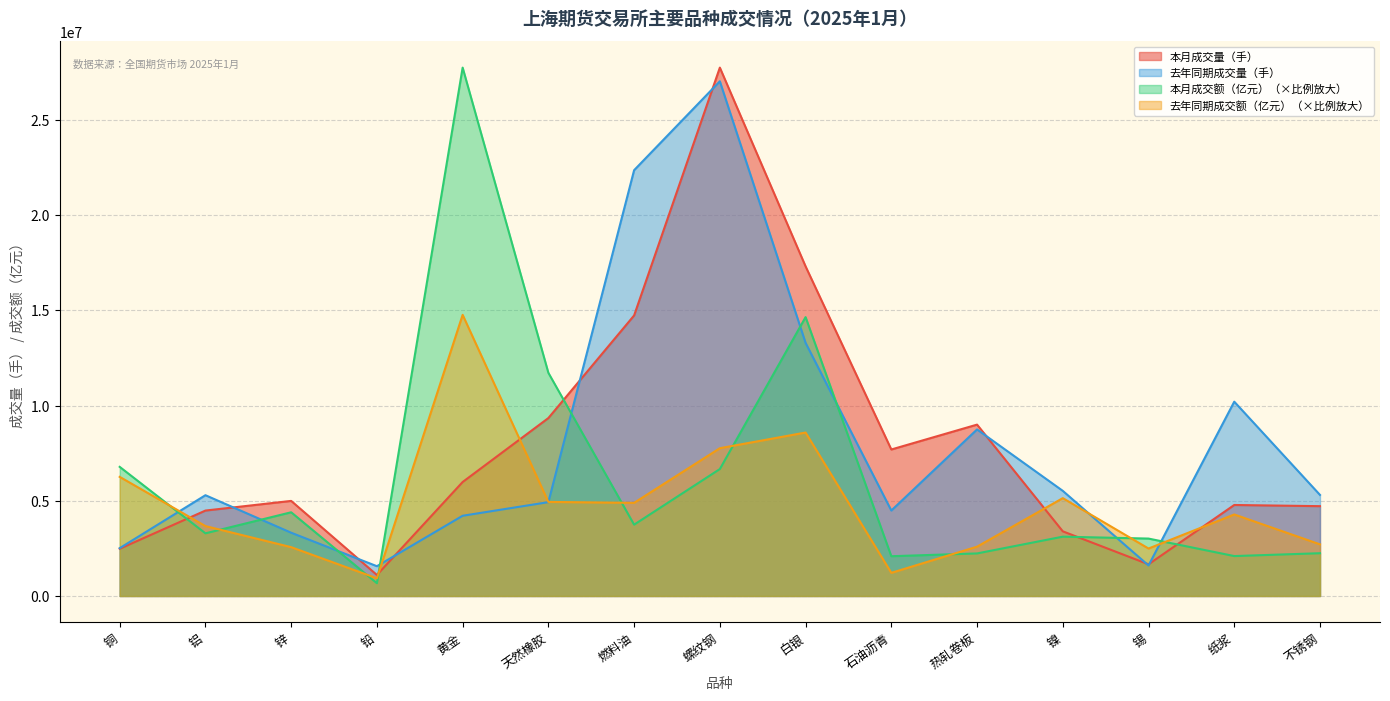

At which category is the sum across all series the highest?

螺纹钢